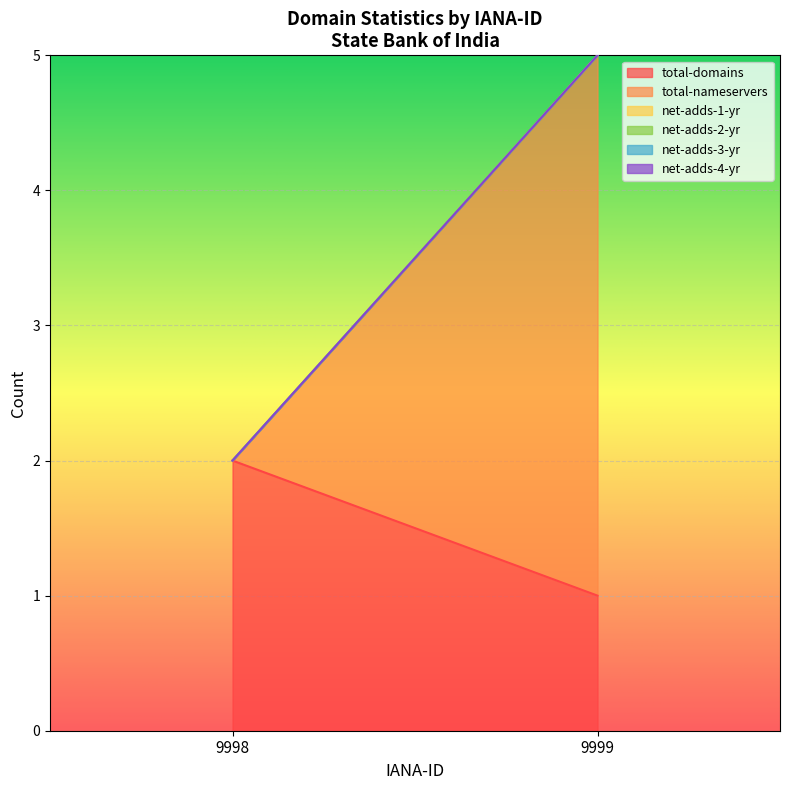

Count the number of categories in the chart.

2